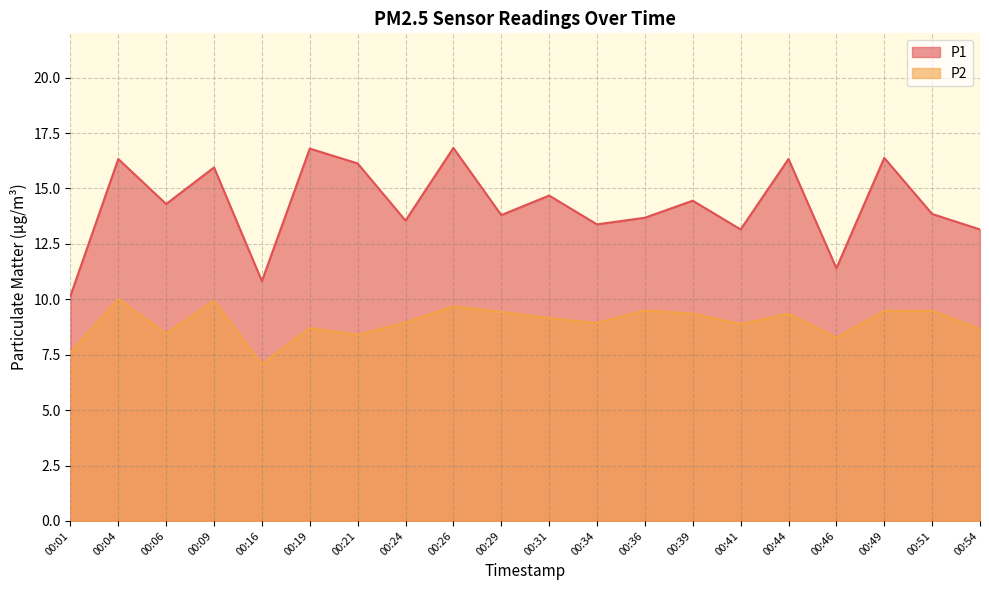

What is the difference between the maximum and second lowest values in the P1 series?

6.0